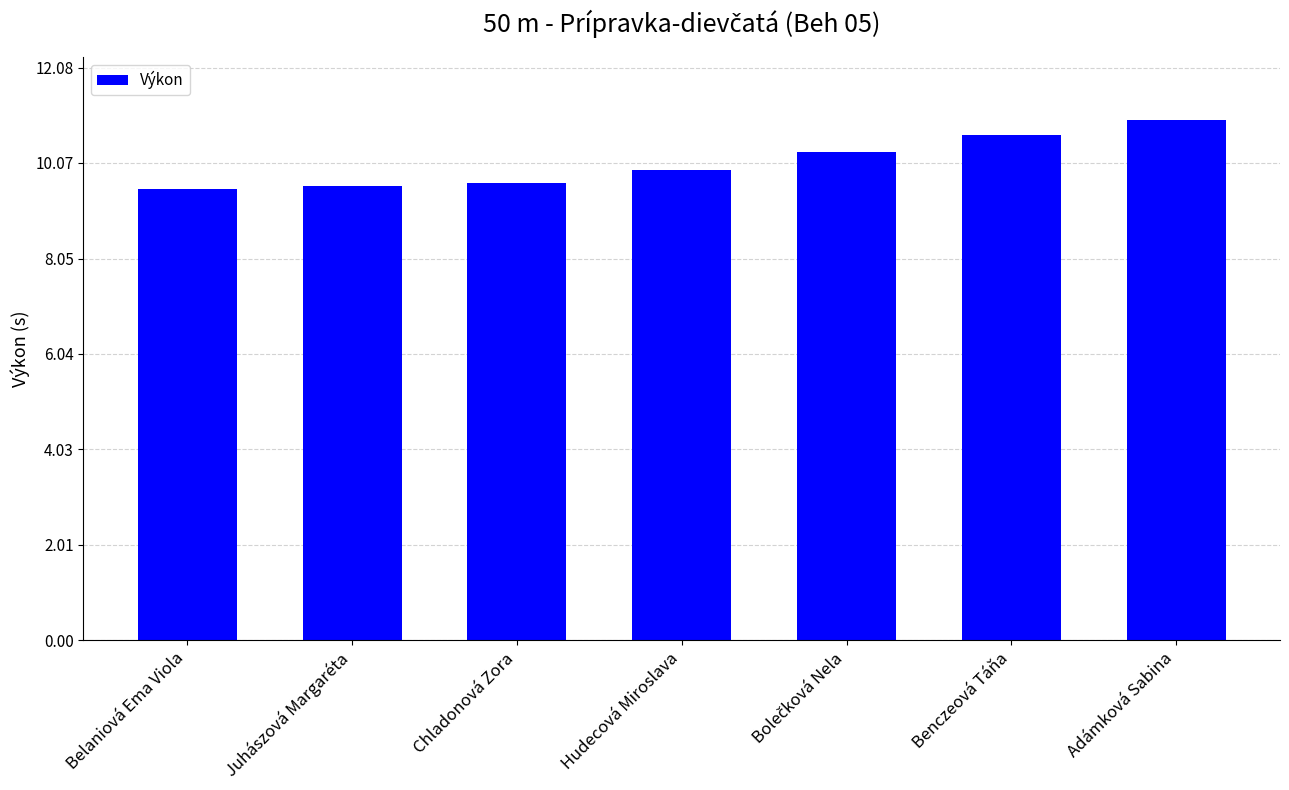

What is the difference between the values at Juhászová Margaréta and Hudecová Miroslava?

0.3